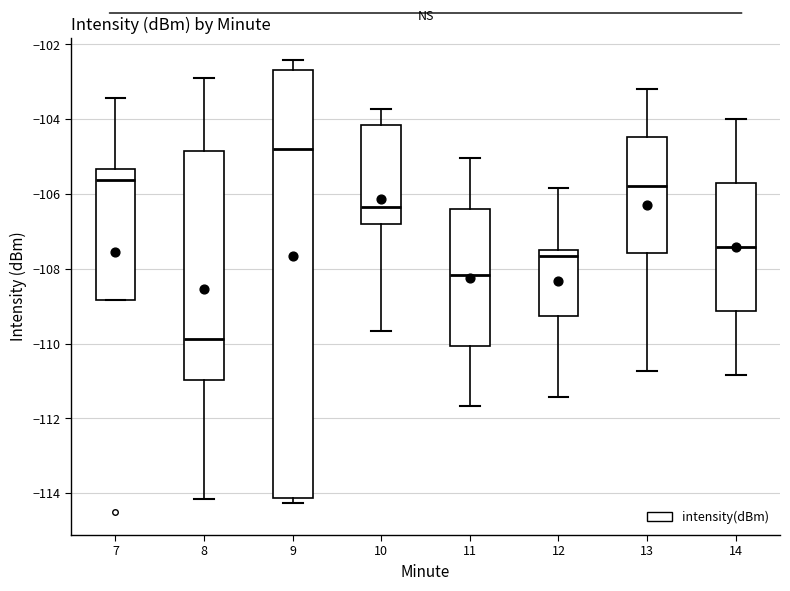

Reading left to right, transcribe this box plot: for each box, give where its median line is, the range the box spans, and where its two whiskers end, as read against the y-axis. The values are not printed on the chart, so give them approximately, as read against the axis.

7: median -105.6, box -108.8 to -105.4, whiskers -108.8 to -103.4
8: median -109.8, box -111.0 to -104.8, whiskers -114.2 to -103.0
9: median -104.8, box -114.2 to -102.6, whiskers -114.2 (just below the box's lower edge) to -102.4
10: median -106.4, box -106.8 to -104.2, whiskers -109.6 to -103.8
11: median -108.2, box -110.0 to -106.4, whiskers -111.6 to -105.0
12: median -107.6 (just below the box's upper edge), box -109.2 to -107.6, whiskers -111.4 to -105.8
13: median -105.8, box -107.6 to -104.4, whiskers -110.8 to -103.2
14: median -107.4, box -109.2 to -105.8, whiskers -110.8 to -104.0